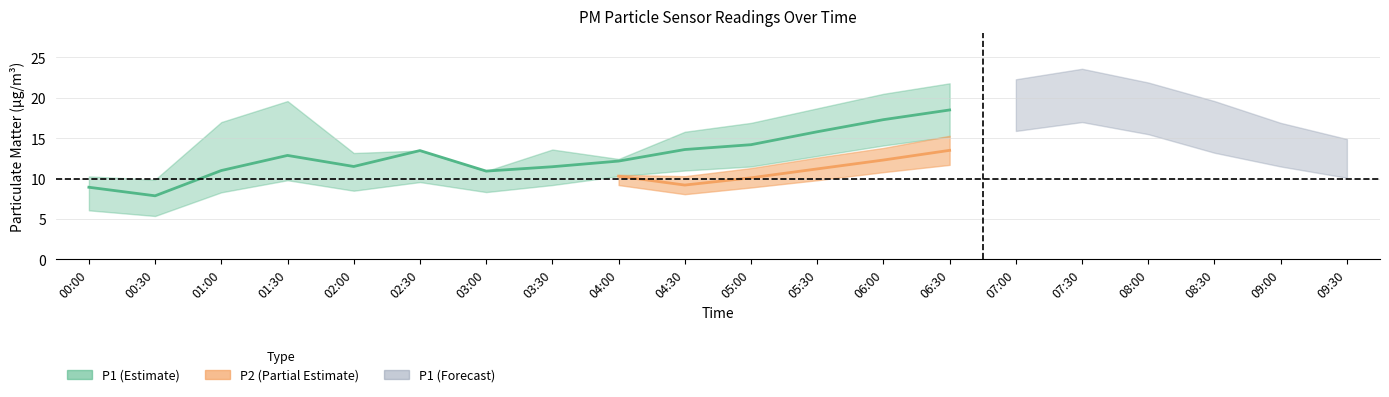

How many categories are shown in the chart?

20